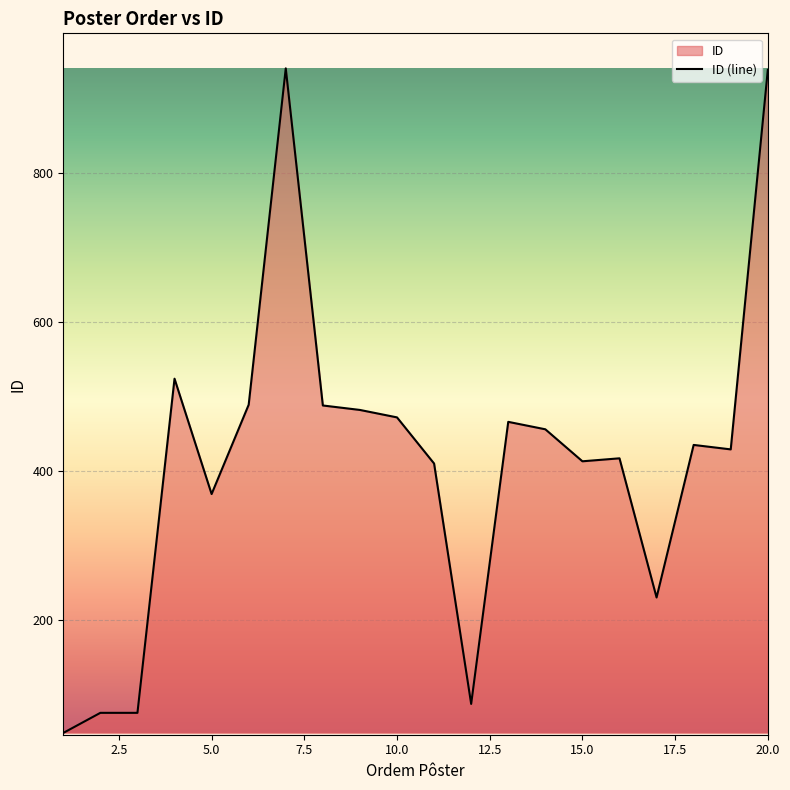

How many interior local valleys (lower than both neighbors) does the data have?

5